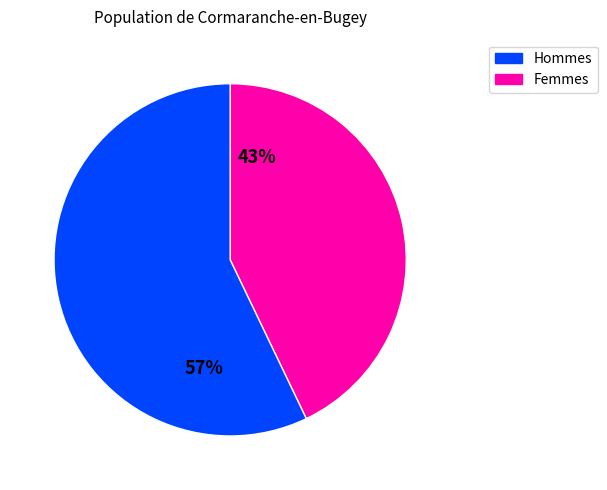

To the nearest percent, what is the difference between the largest and smallest slice percentages?

14%